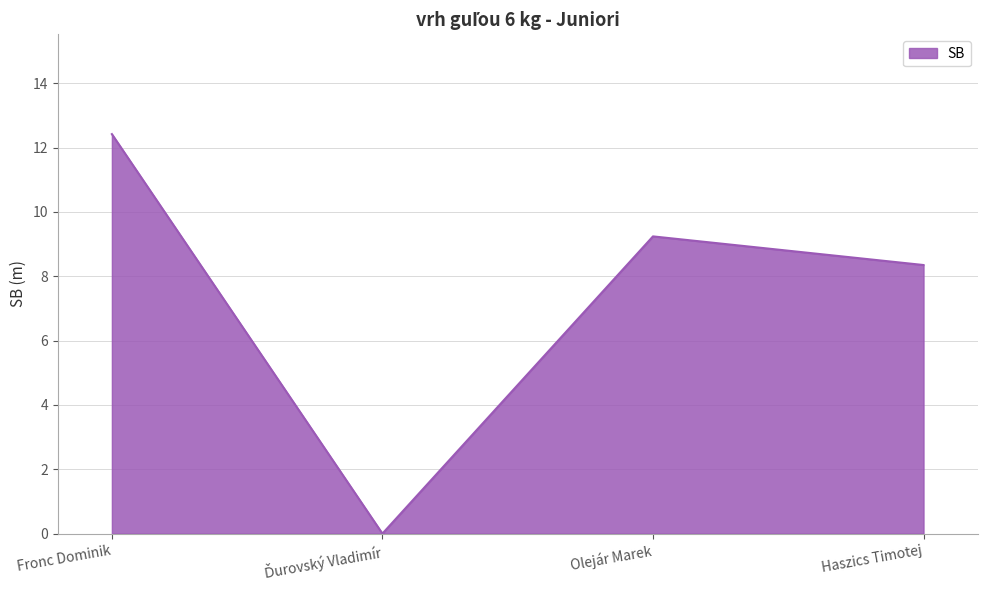

Where is the first local maximum?

Olejár Marek